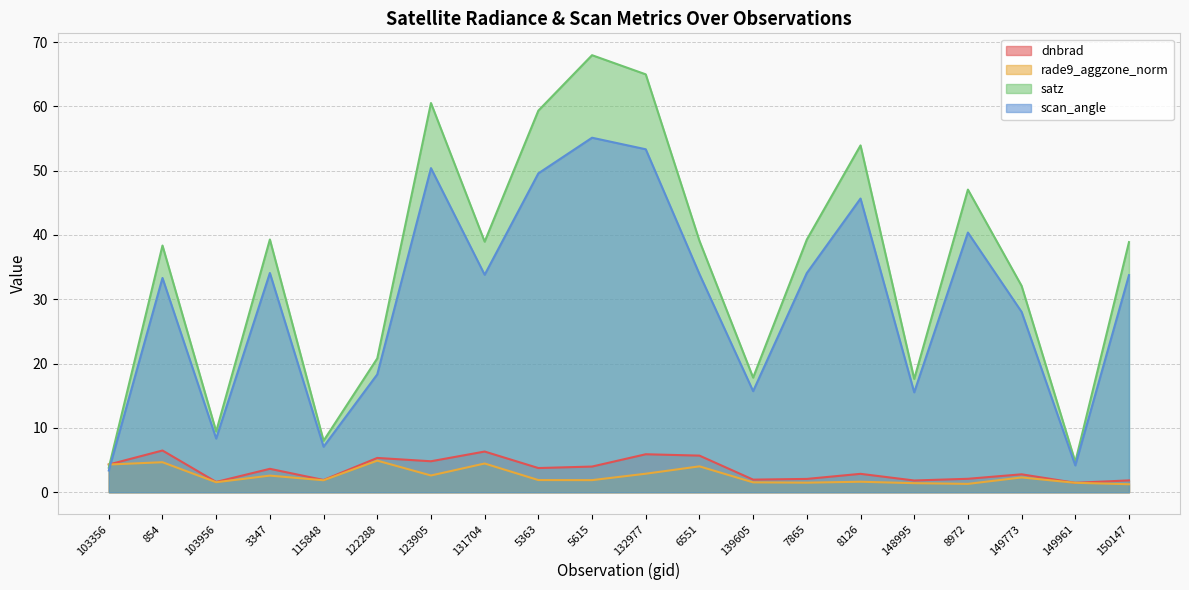

Which series has the largest total across all categories?

satz